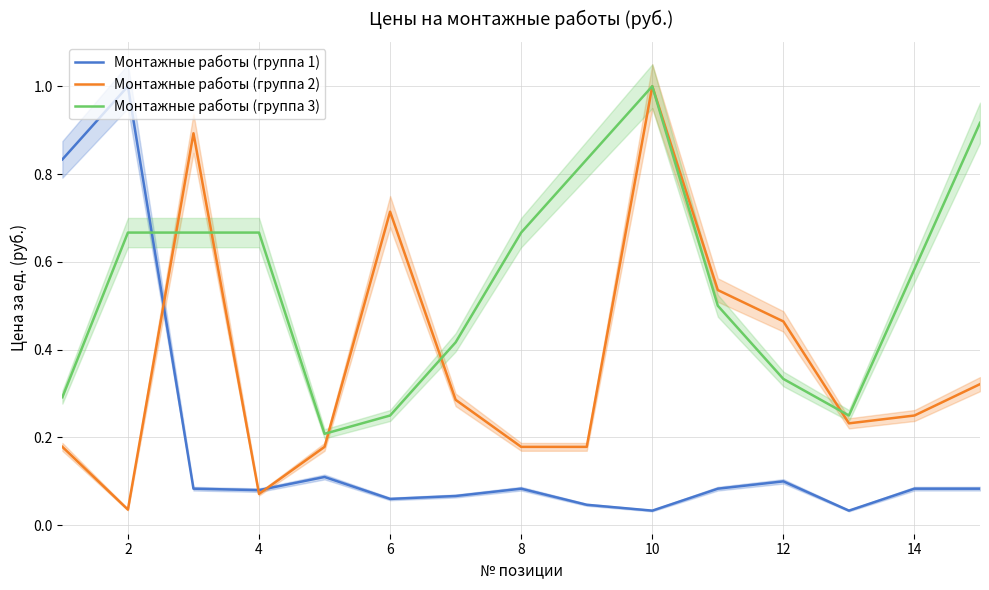

True or false: Монтажные работы (группа 3) has more than 0 points higher than both neighbors.

True